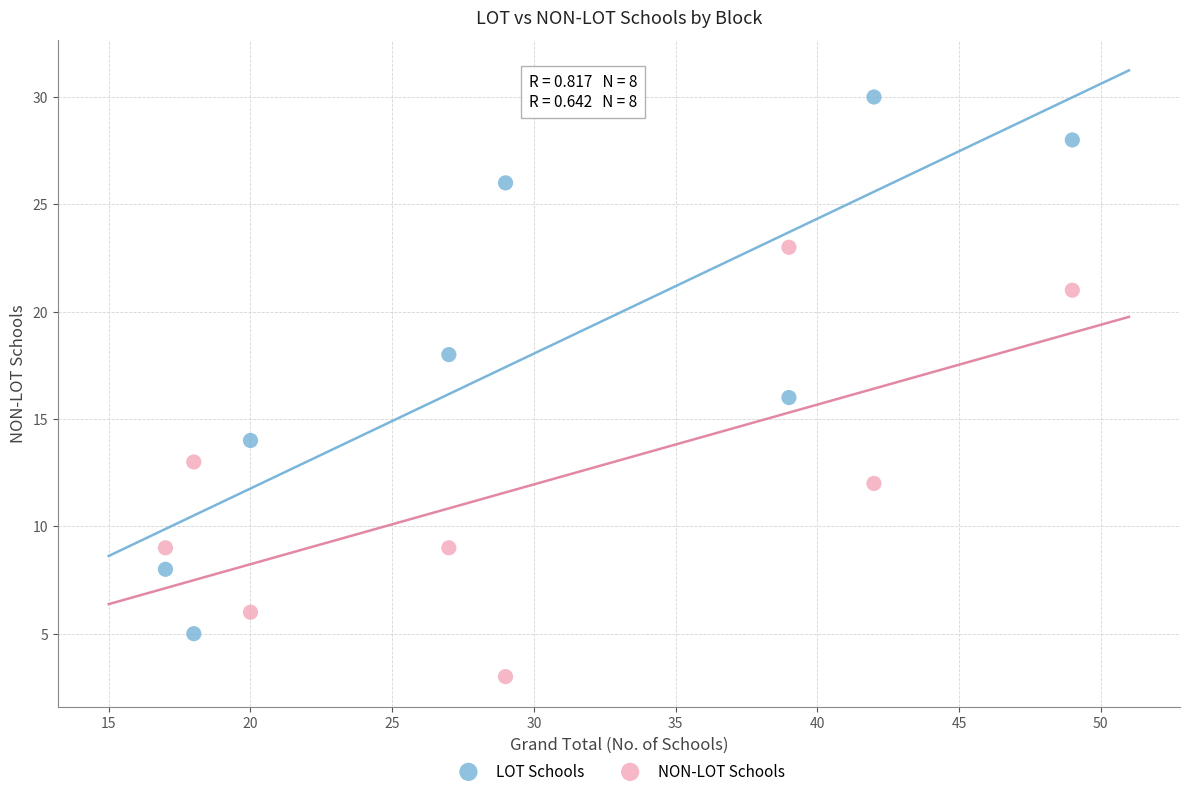

Across all data points, what is the range of Y values (max minus min)?

27